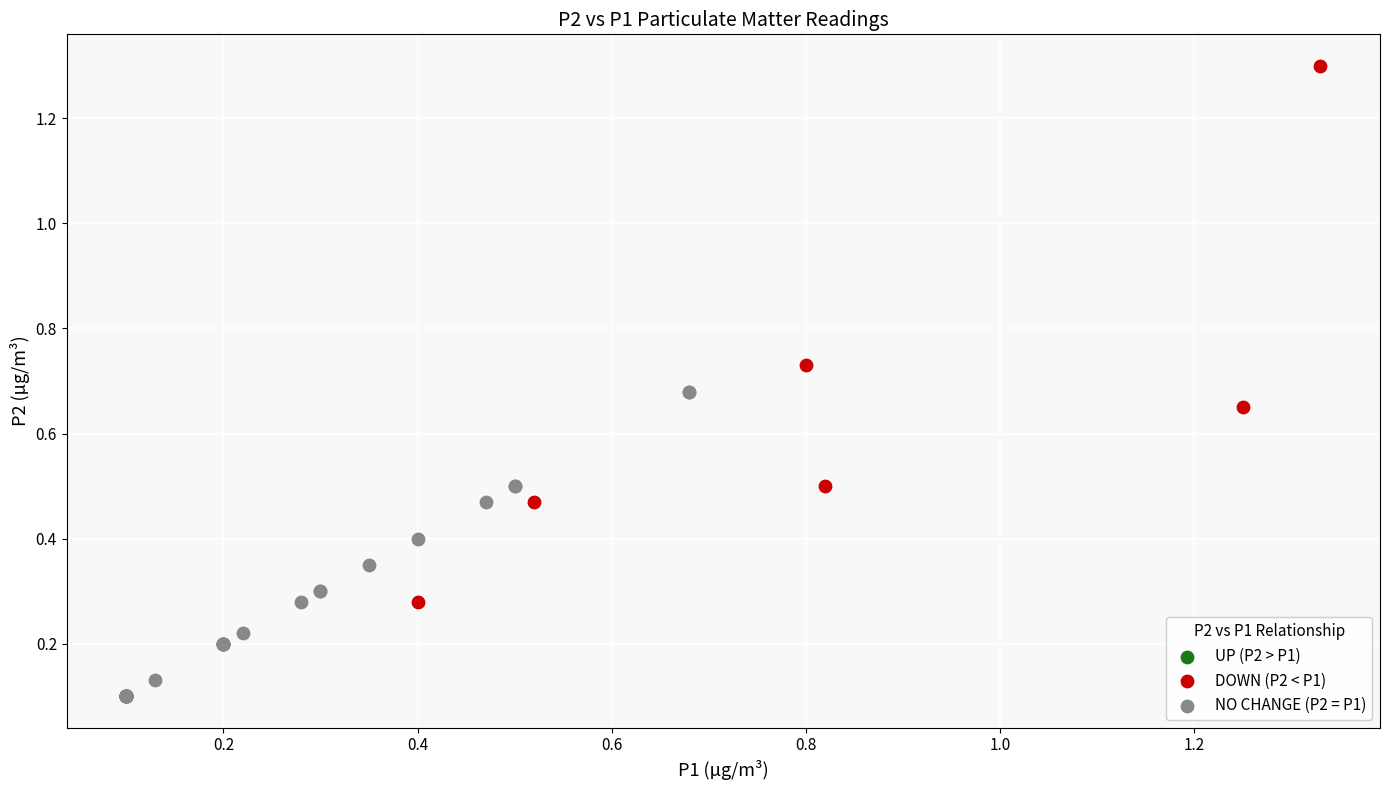

Which series reaches the maximum Y coordinate?

DOWN (P2 < P1)